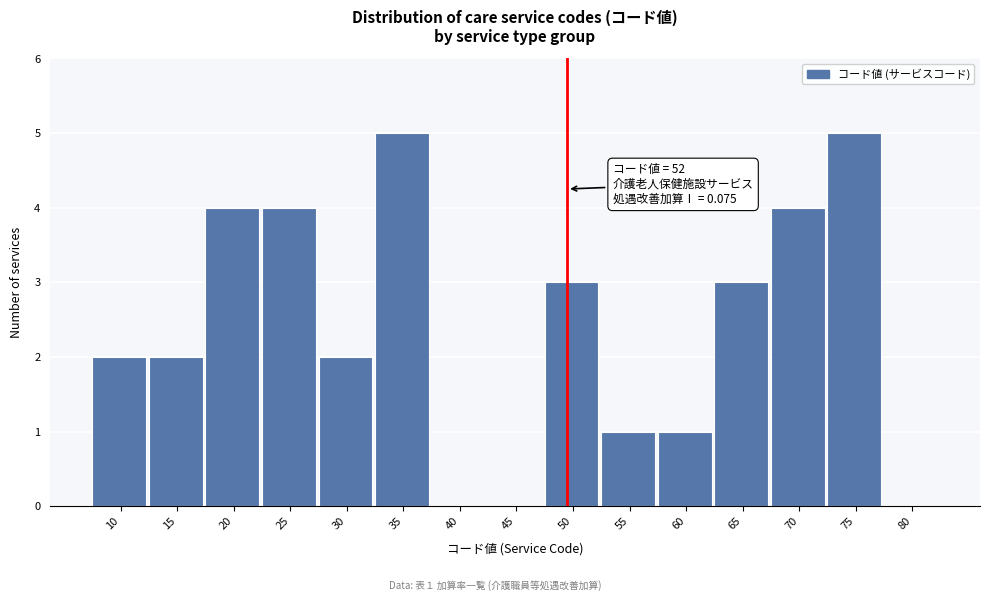

Reading left to right, extract all data points from this chart.

10=2	15=2	20=4	25=4	30=2	35=5	40=0	45=0	50=3	55=1	60=1	65=3	70=4	75=5	80=0